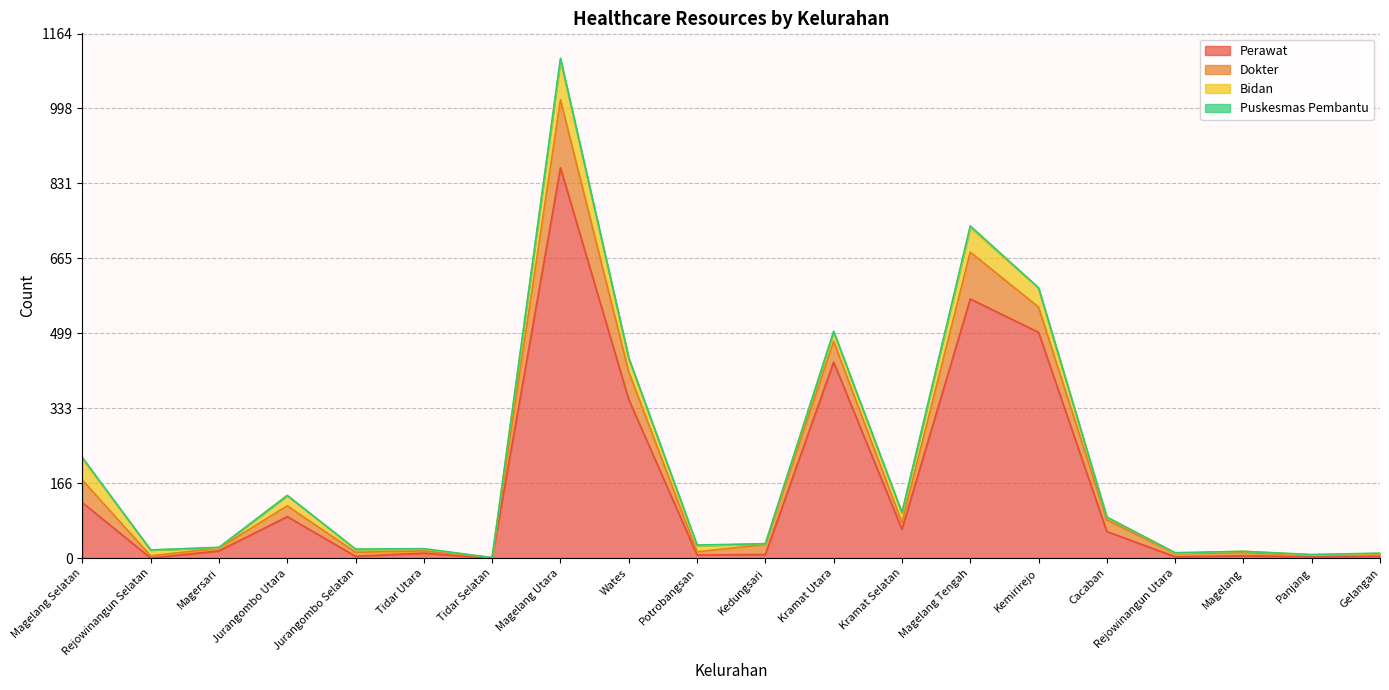

Which series changed the most between Magersari and Magelang?

Perawat